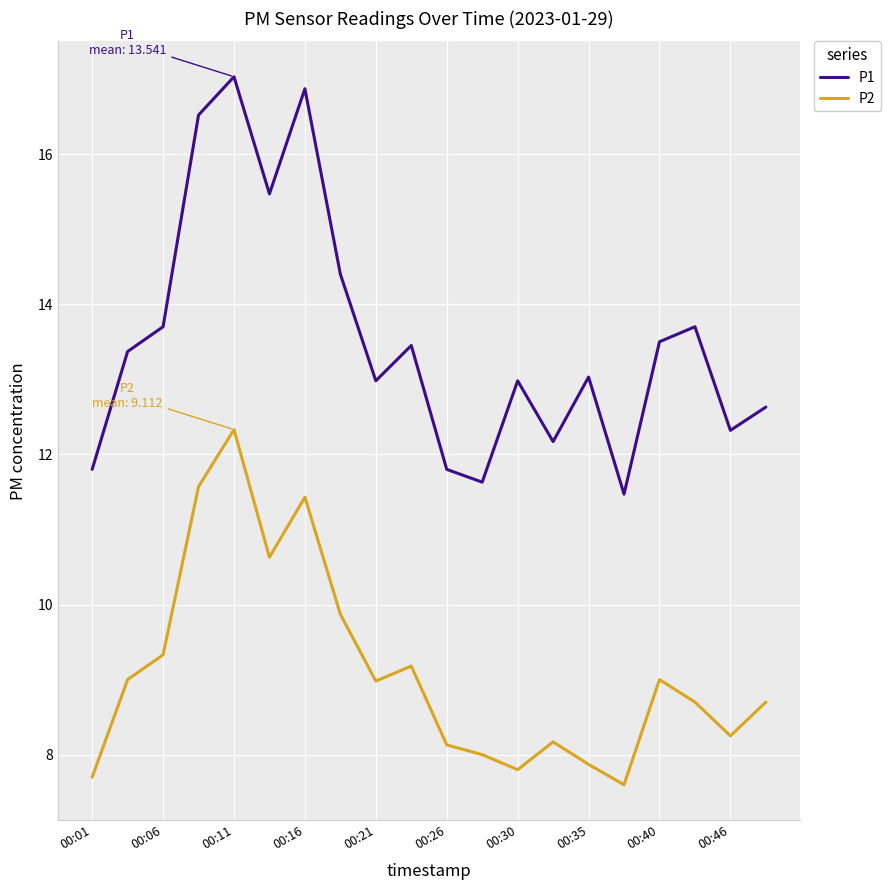

What is the greatest value displayed?

17.0